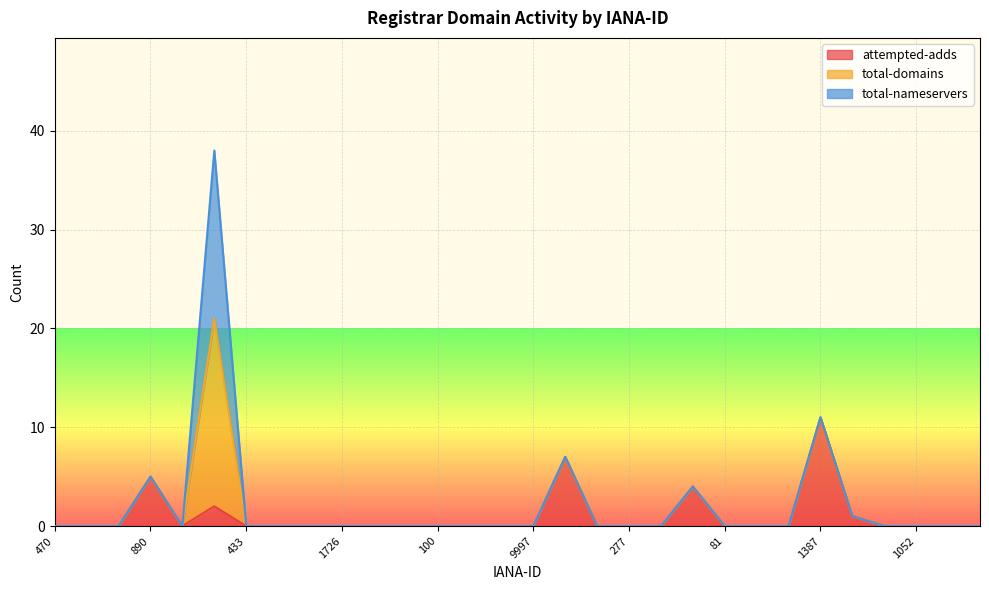

What is the maximum value shown in the chart?

19